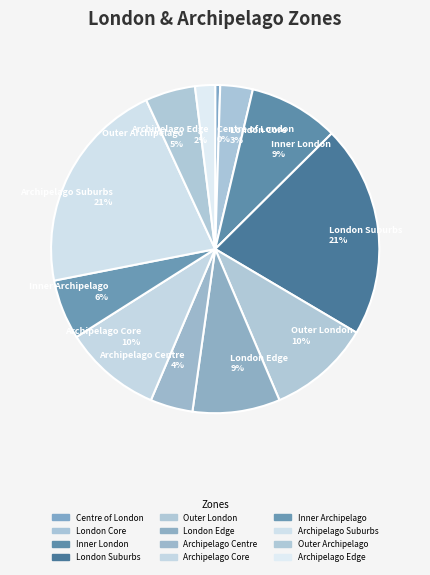

Does Archipelago Centre represent more than half of the total?

No